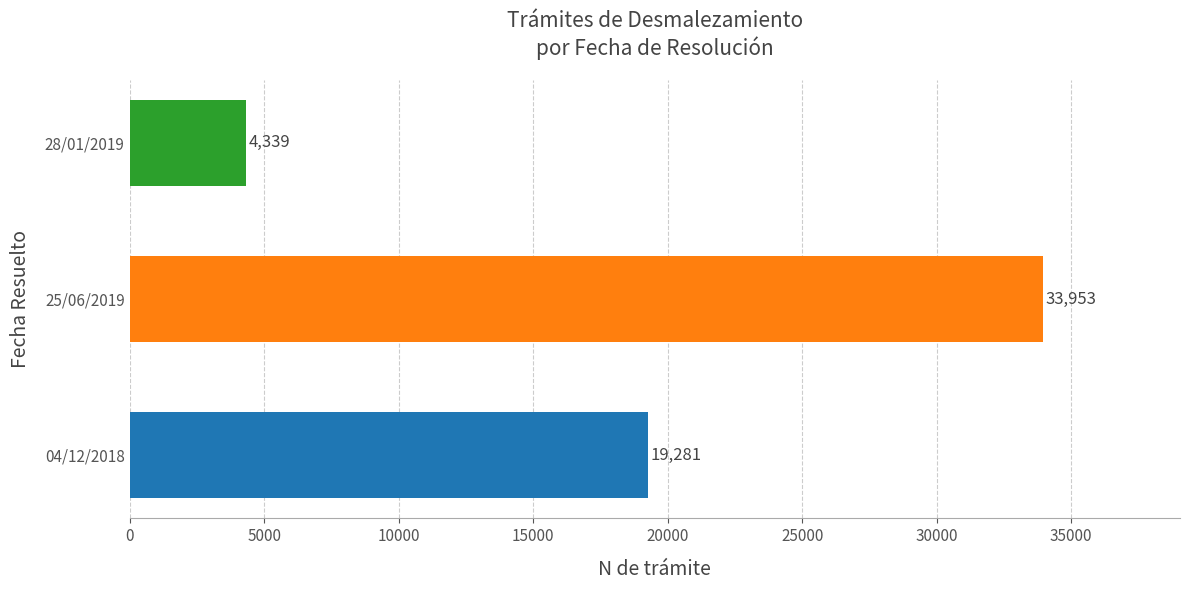

At which label is the value closest to 19146?

04/12/2018